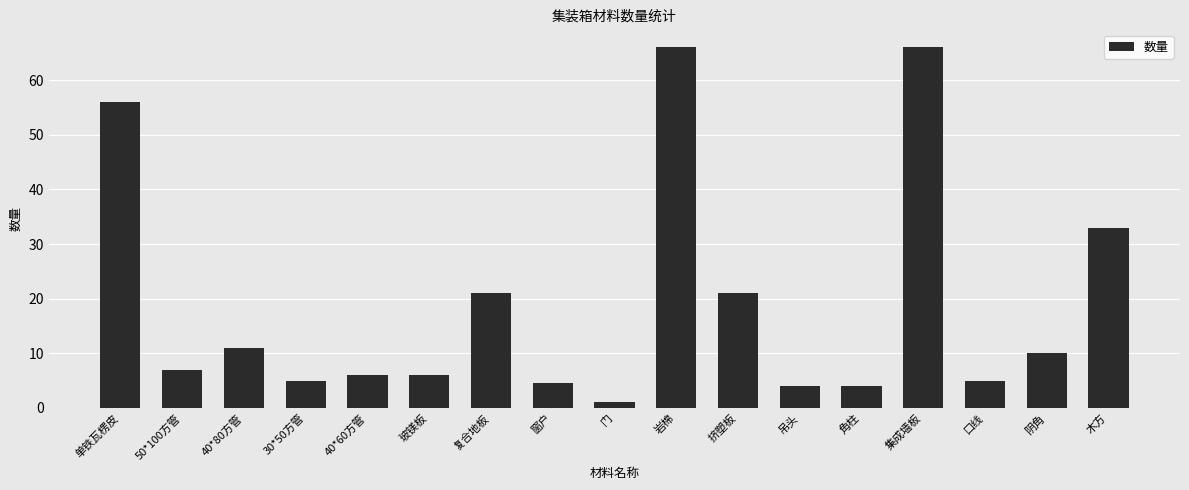

How many values are below 7?

8